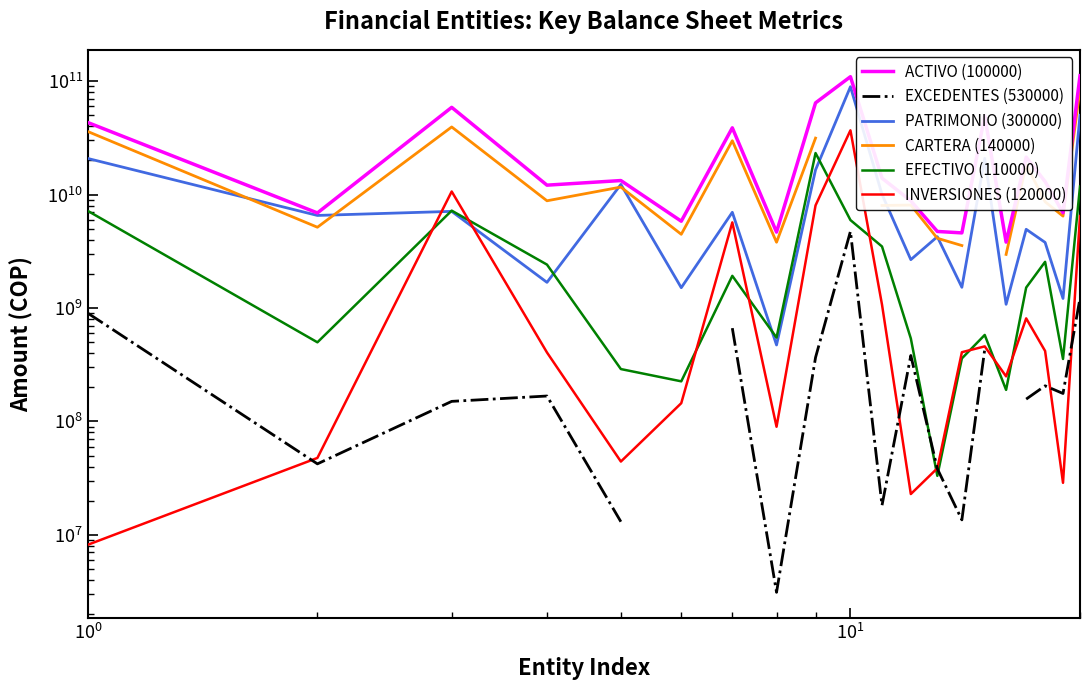

What are all the series names shown in the legend?

ACTIVO (100000), EXCEDENTES (530000), PATRIMONIO (300000), CARTERA (140000), EFECTIVO (110000), INVERSIONES (120000)